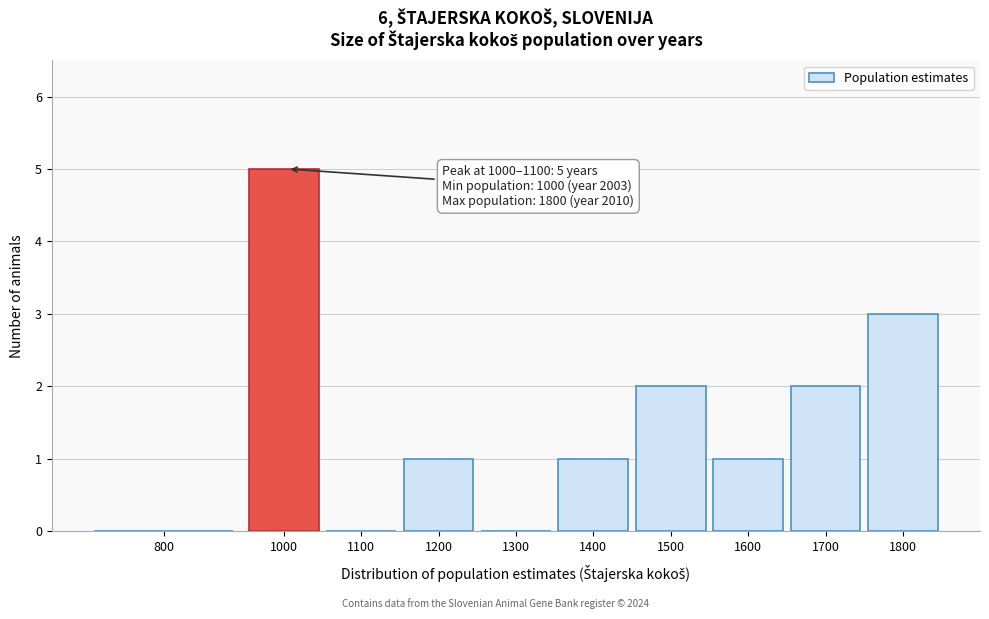

Reading left to right, transcribe all the data shown in this chart.

800=0	1000=5	1100=0	1200=1	1300=0	1400=1	1500=2	1600=1	1700=2	1800=3